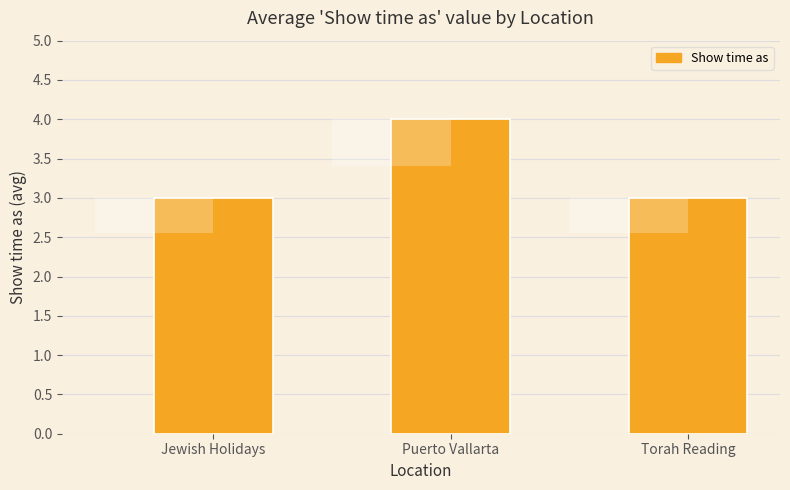

What is the difference between the values at Torah Reading and Puerto Vallarta?

1